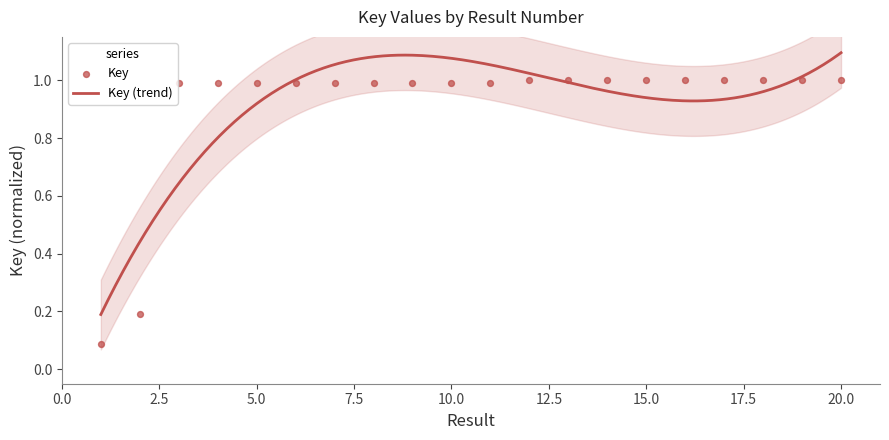

Between 18 and 1, which is larger?

18